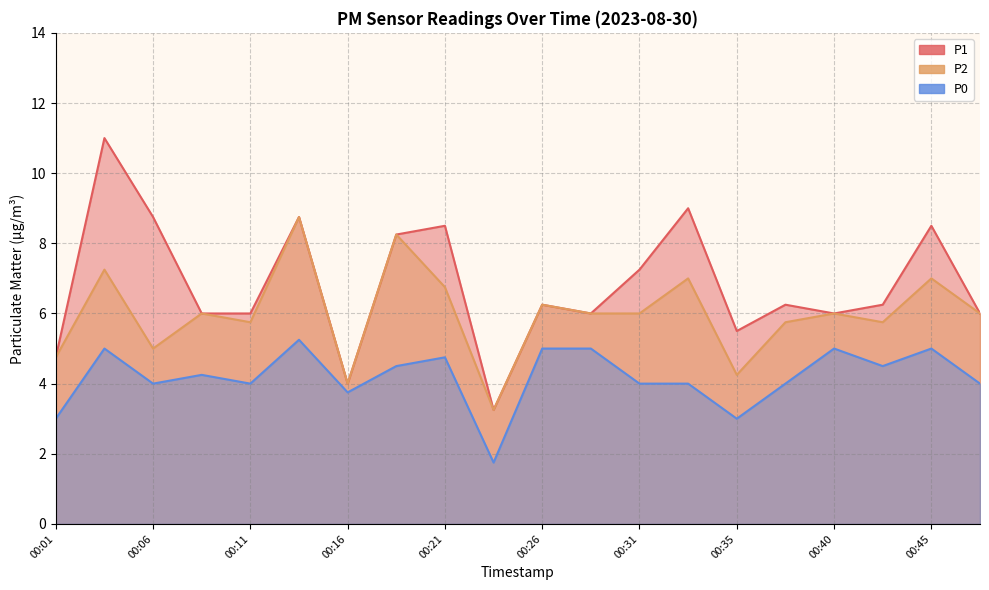

How many data points in P0 are above 4?

10